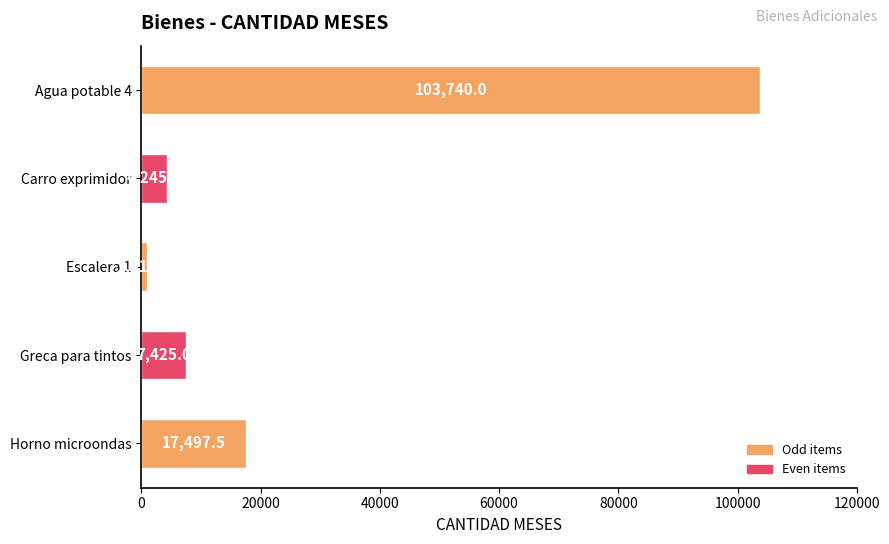

What is the sum of the values at Agua potable 4 and Horno microondas?

121237.5